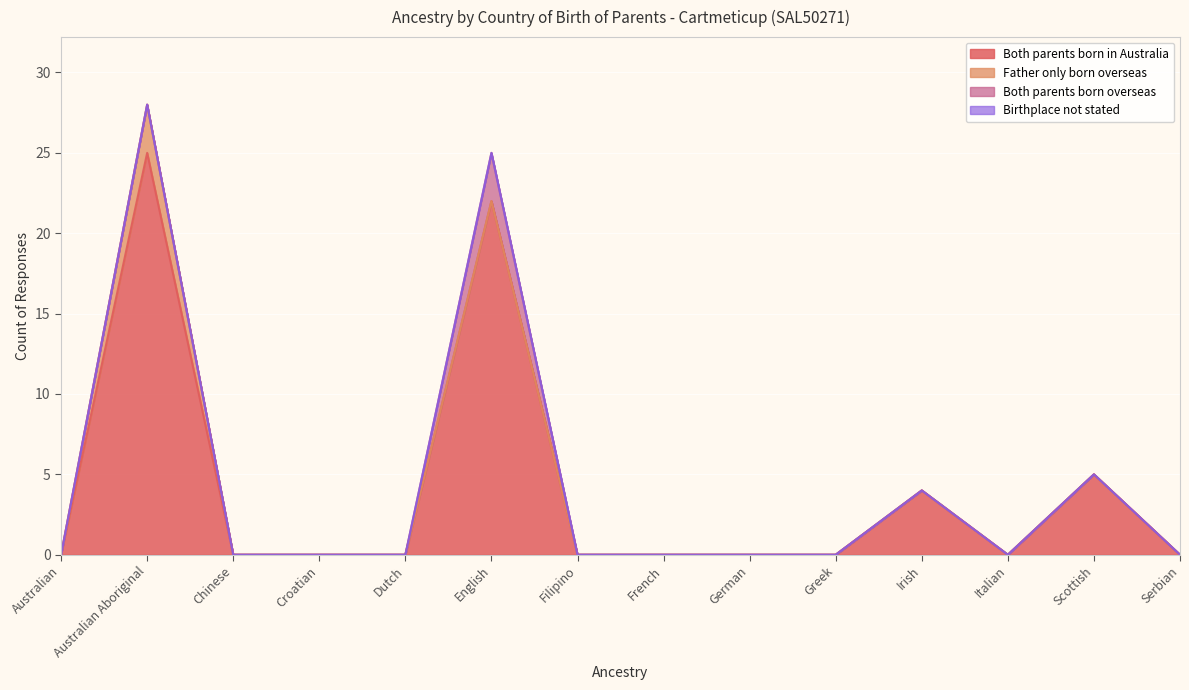

Which category has the highest value across all series?

Australian Aboriginal